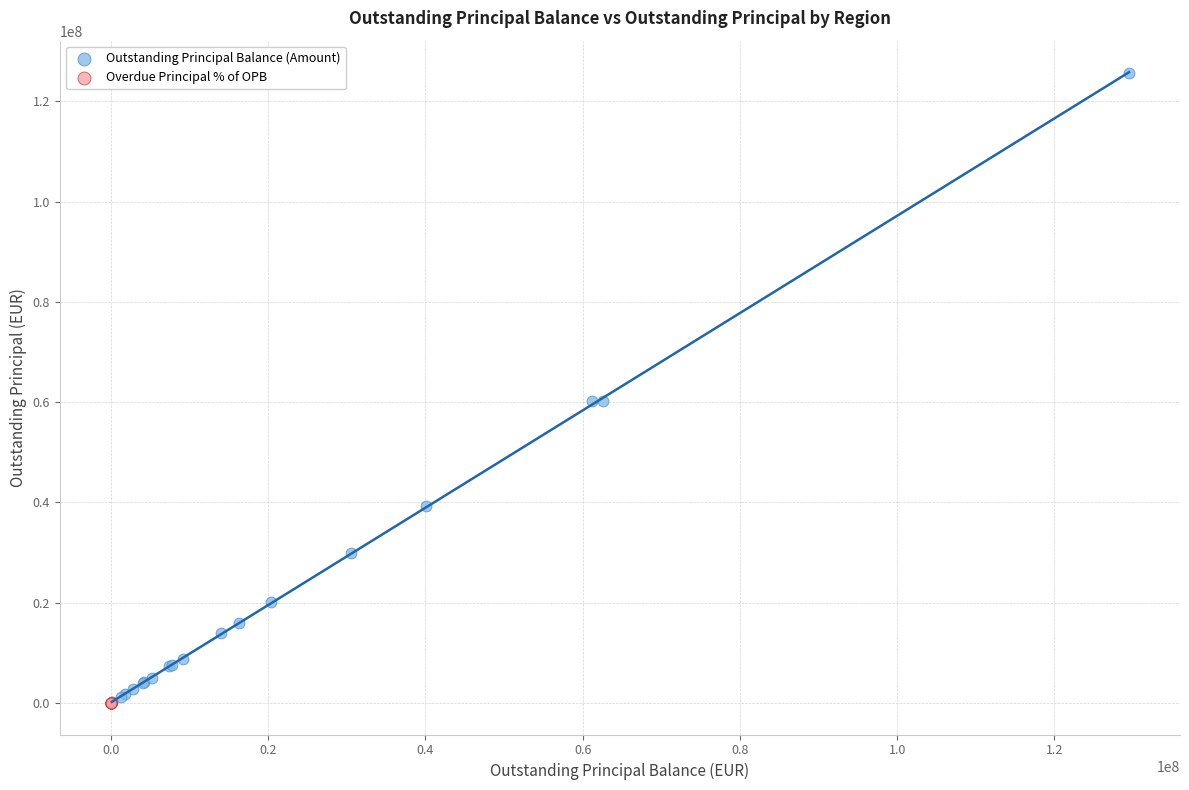

Which series reaches the maximum Y coordinate?

Outstanding Principal Balance (Amount)